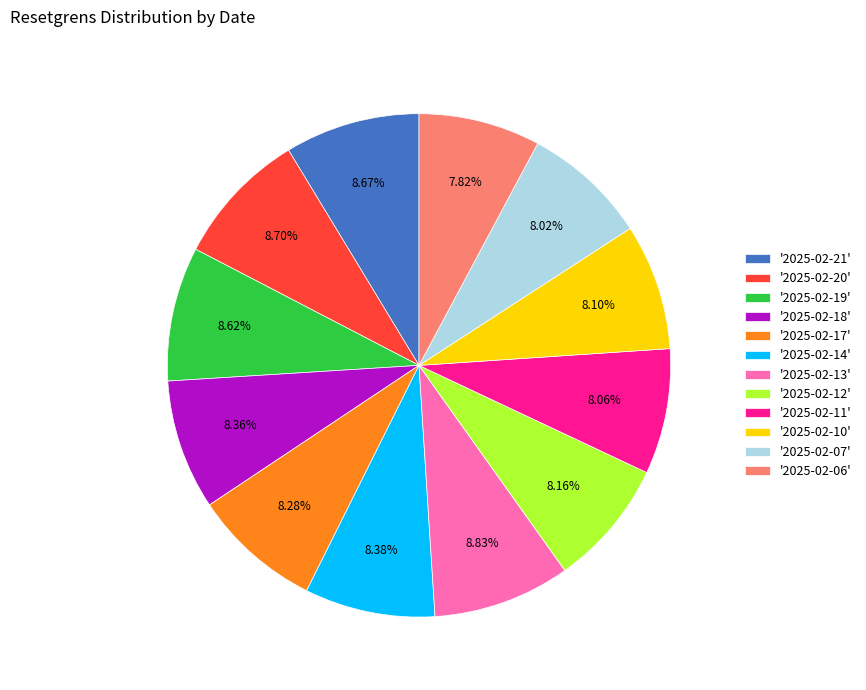

How many segments does this pie chart have?

12